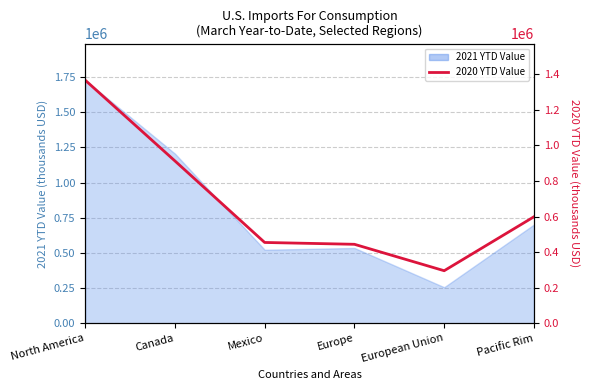

Approximately how many times larger is the value at Mexico compared to Pacific Rim?

0.8